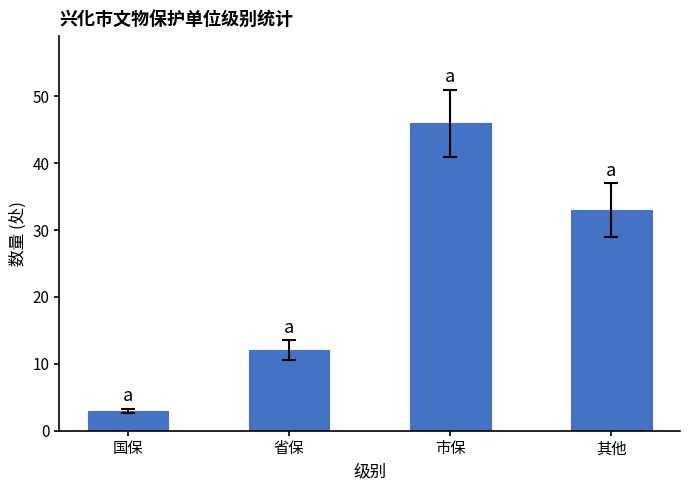

How many data points does each series have?

4